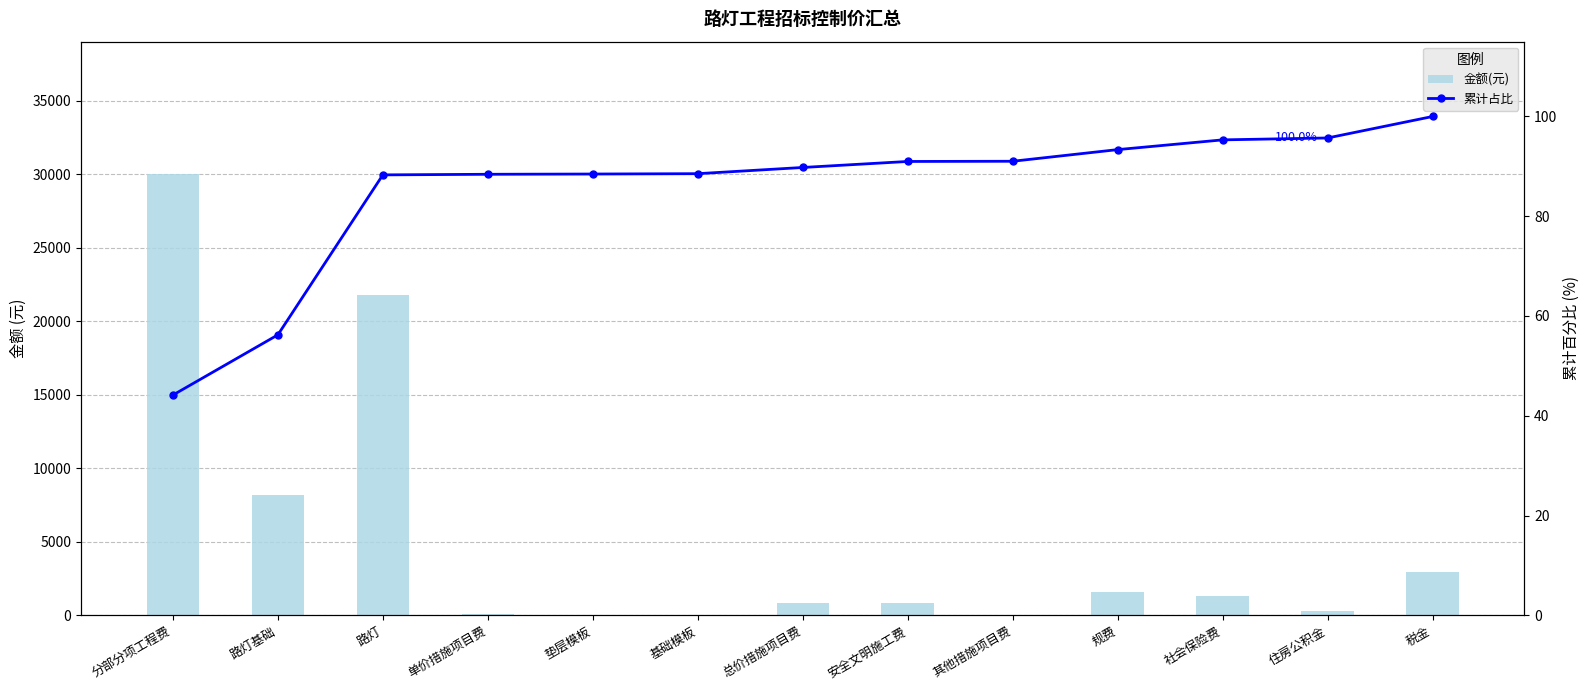

Which label corresponds to the largest value in the chart?

分部分项工程费